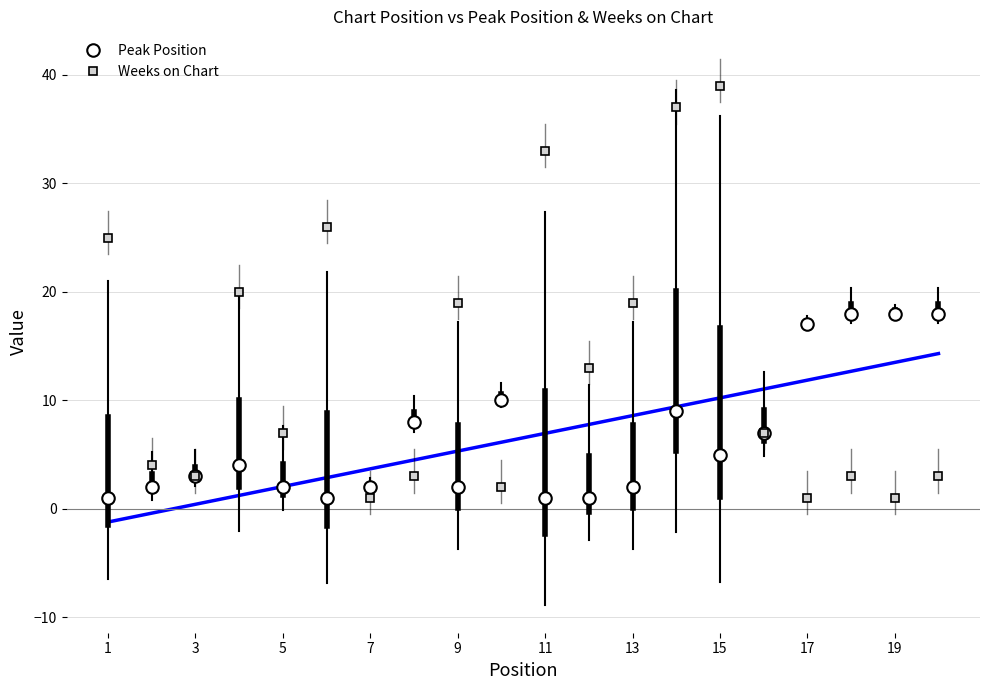

At how many categories does at least one series exceed 20?

5